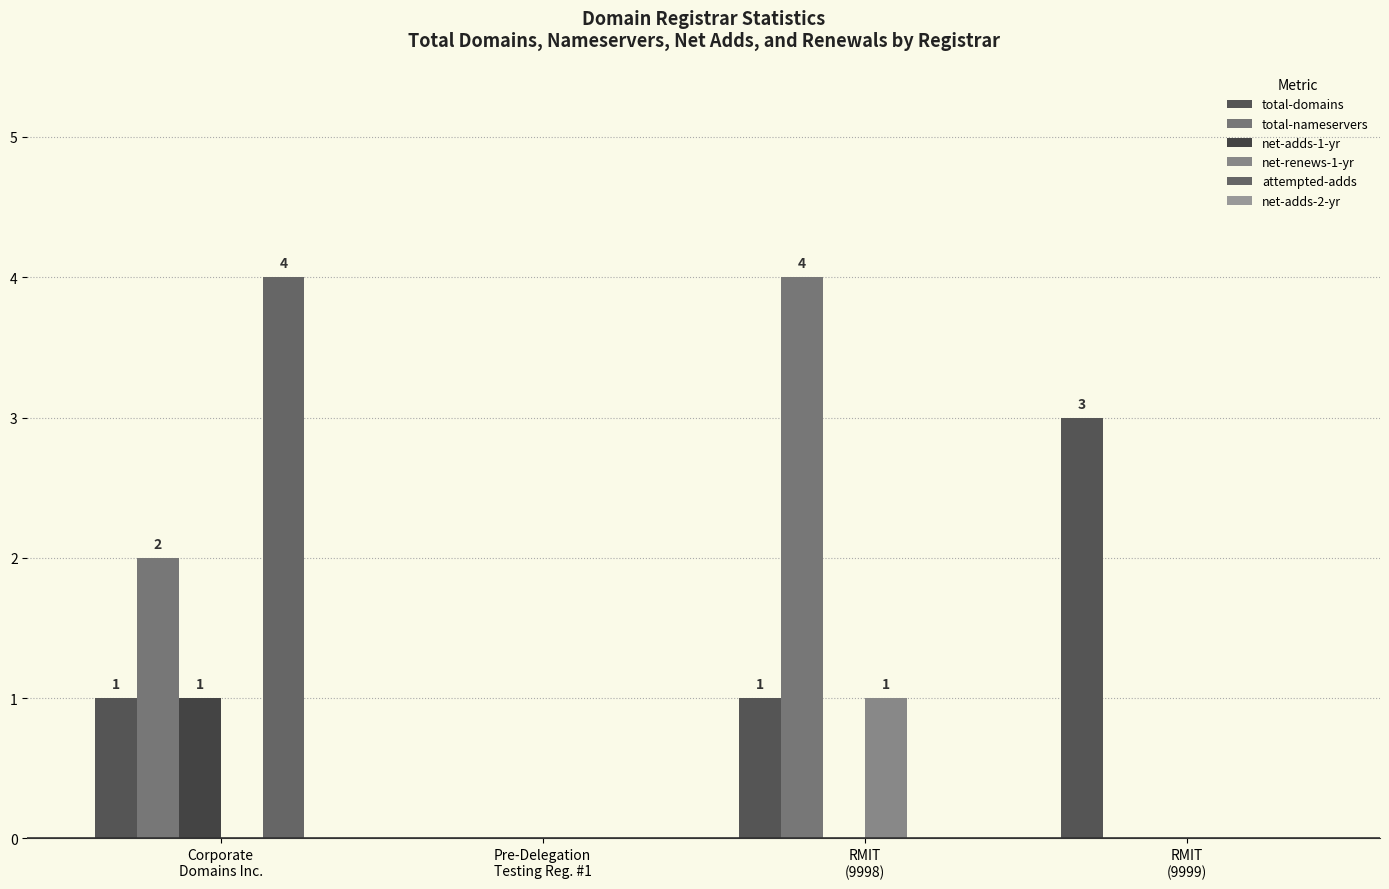

At which label does total-domains reach its peak?

RMIT
(9999)